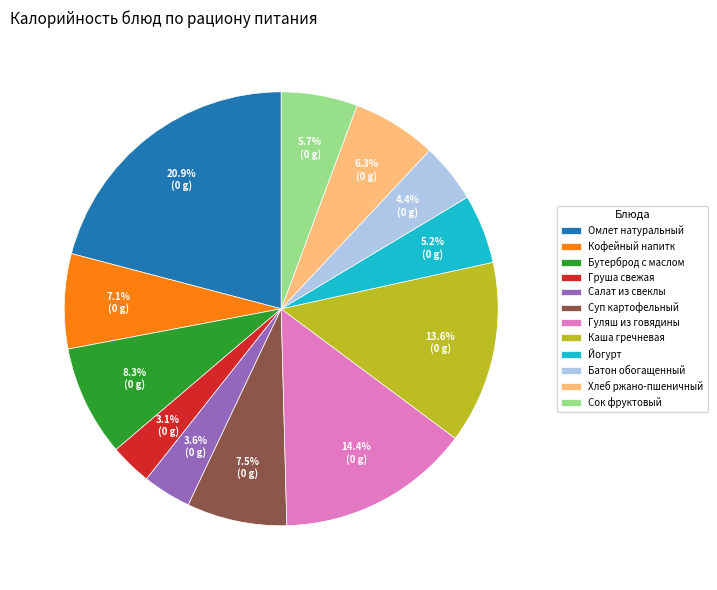

True or false: Омлет натуральный accounts for 21% of the total.

True